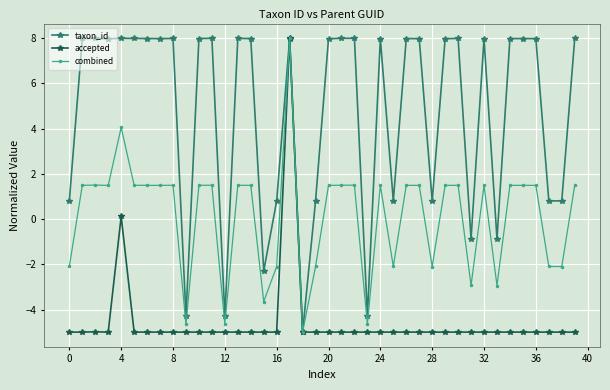

What is the smallest value displayed?

-5.0